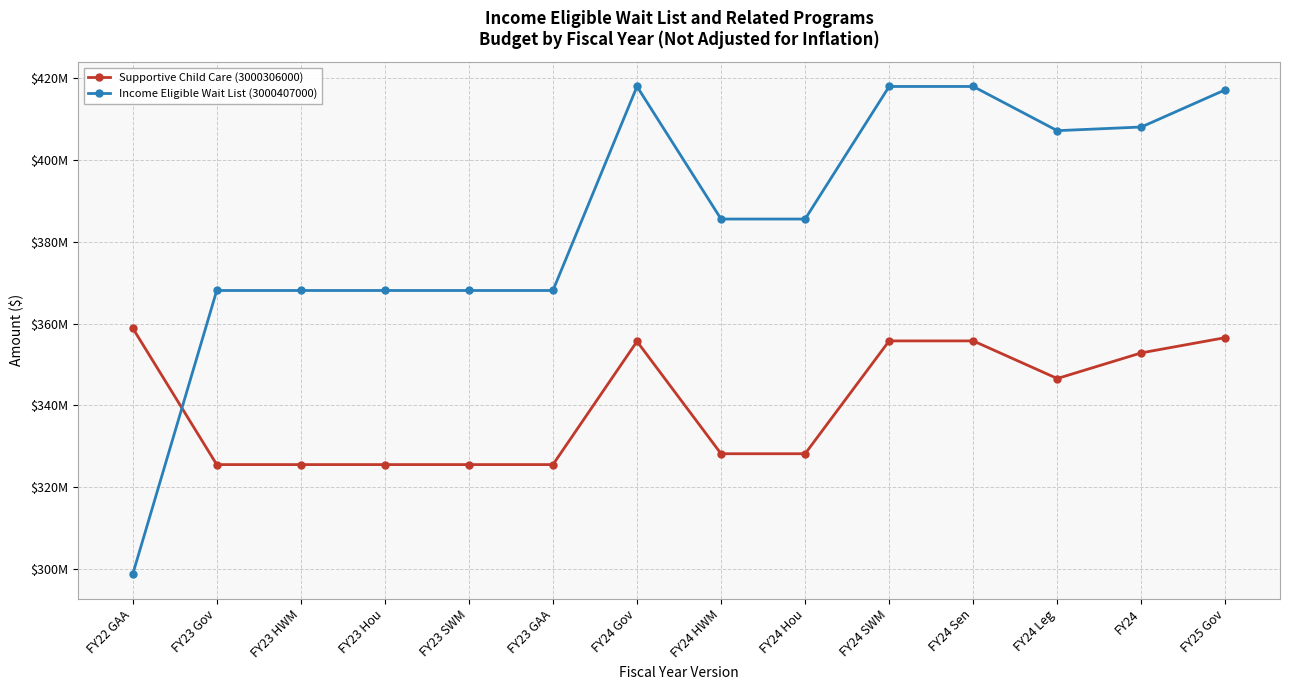

What is the average value of the Supportive Child Care (3000306000) series?

340448774